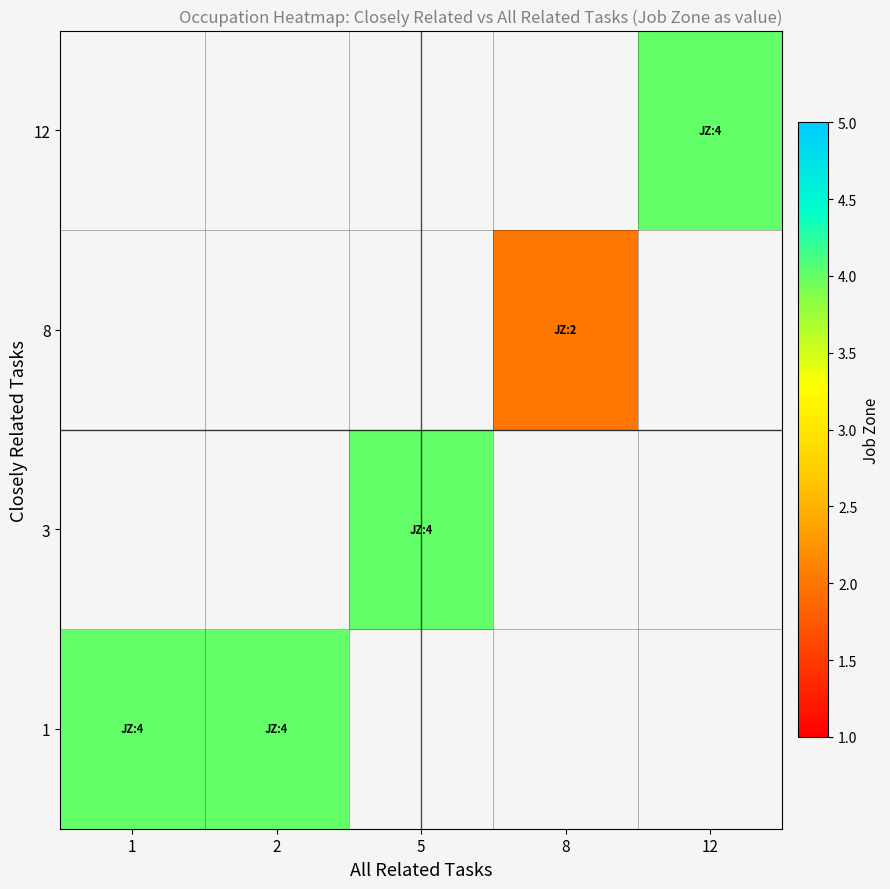

Is the value of row_1 at 2 greater than the value of row_2 at 12?

No